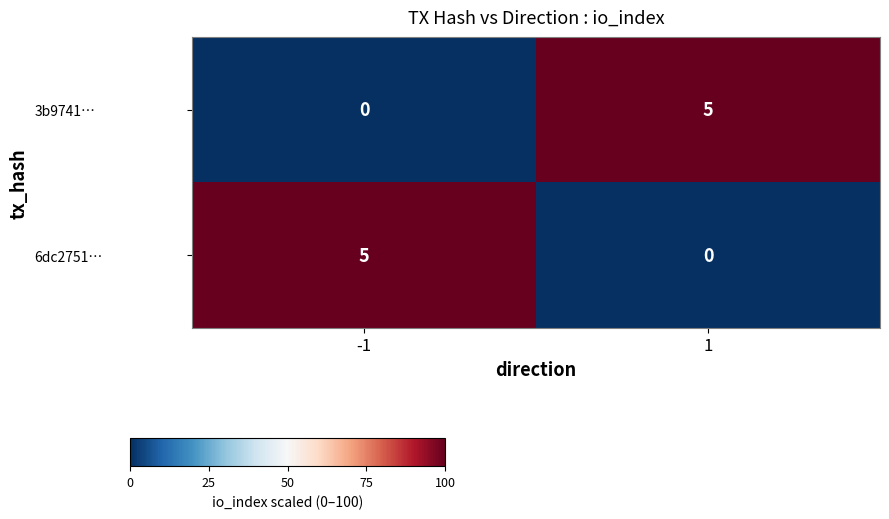

At 1, list the series in order from largest to smallest.

3b9741…, 6dc2751…